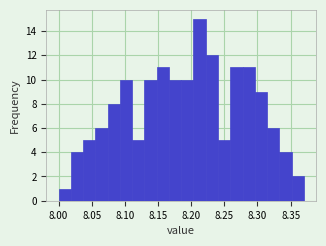

Around what value on the x-axis is the tallest bar? Give the approximate position of its centre, as read against the axis.

8.215